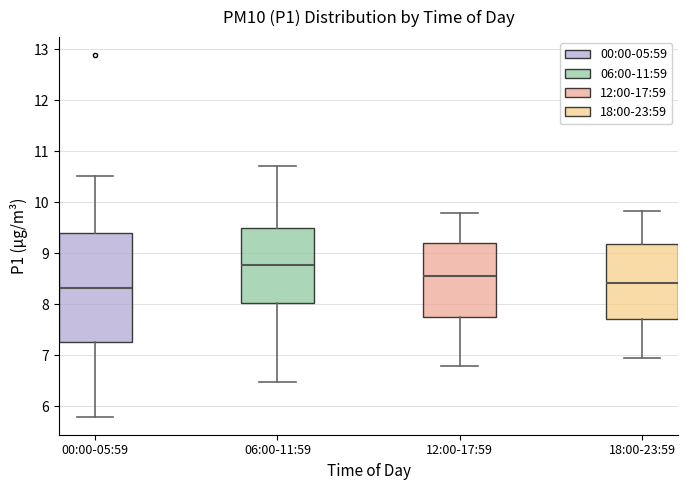

Reading left to right, read every box against the y-axis: the position of its median line, the range the box covers, and the ends of its whiskers. The values are not printed on the chart, so give them approximately, as read against the axis.

00:00-05:59: median 8.3, box 7.3 to 9.4, whiskers 5.8 to 10.5
06:00-11:59: median 8.8, box 8.0 to 9.5, whiskers 6.5 to 10.7
12:00-17:59: median 8.6, box 7.8 to 9.2, whiskers 6.8 to 9.8
18:00-23:59: median 8.4, box 7.7 to 9.2, whiskers 7.0 to 9.8